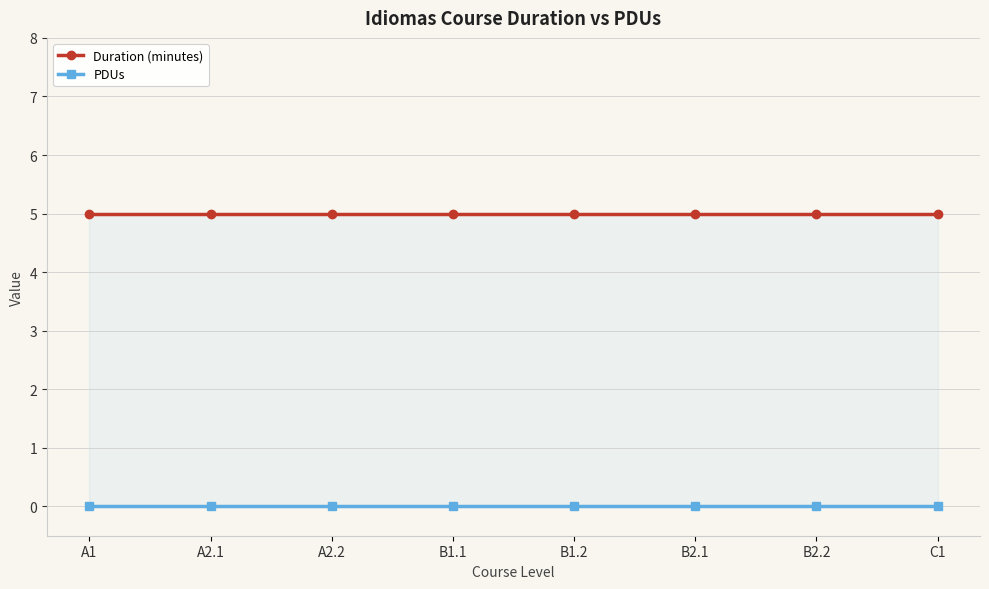

Is this an area chart (filled region under the line)?

No